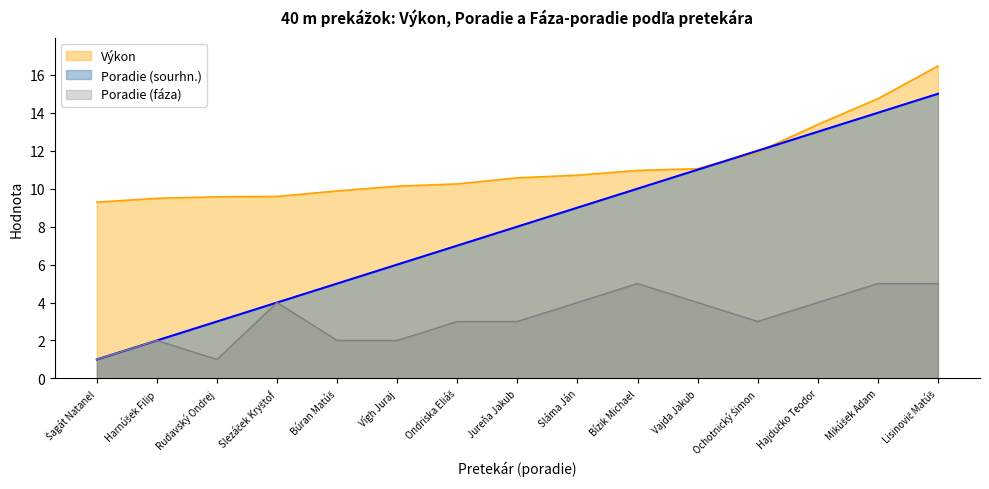

True or false: Výkon has more than 0 interior local peaks.

False